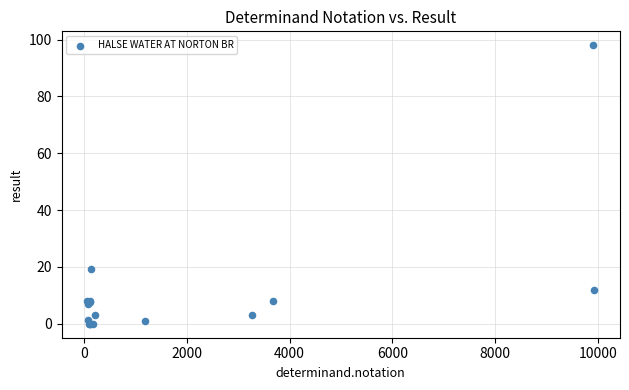

What Y value in the scatter plot is closest to 49?

19.3